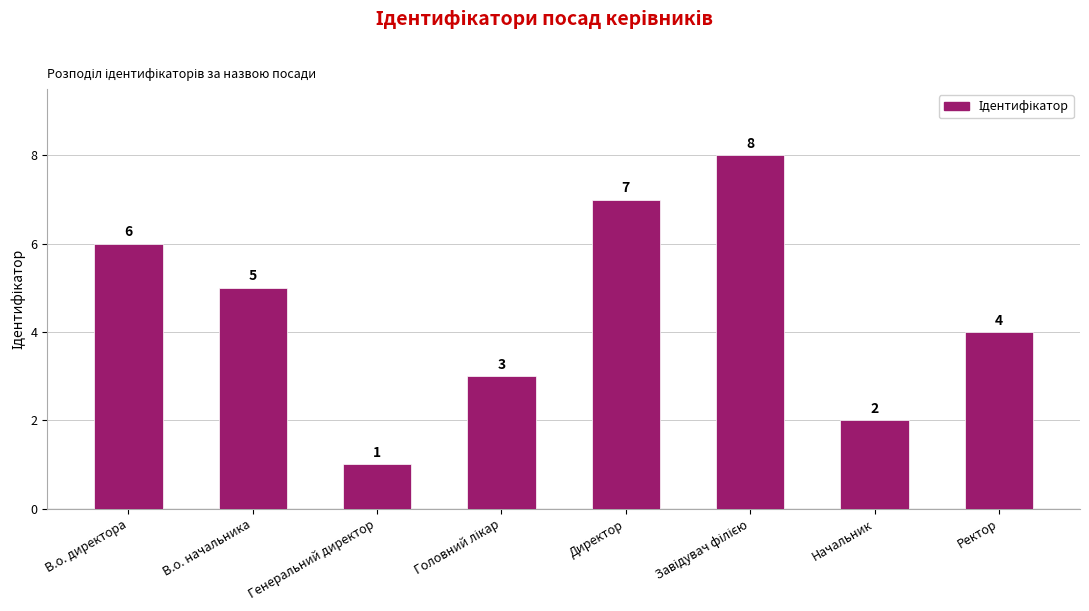

What is the label of the 2nd bar from the left?

В.о. начальника